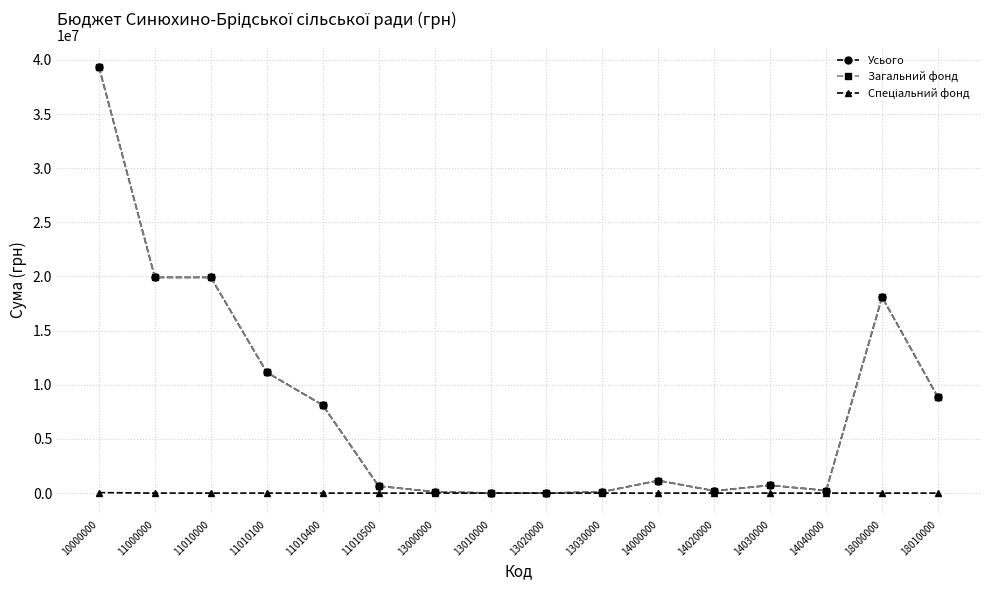

The value of Усього at 18010000 is 8835835. True or false?

True